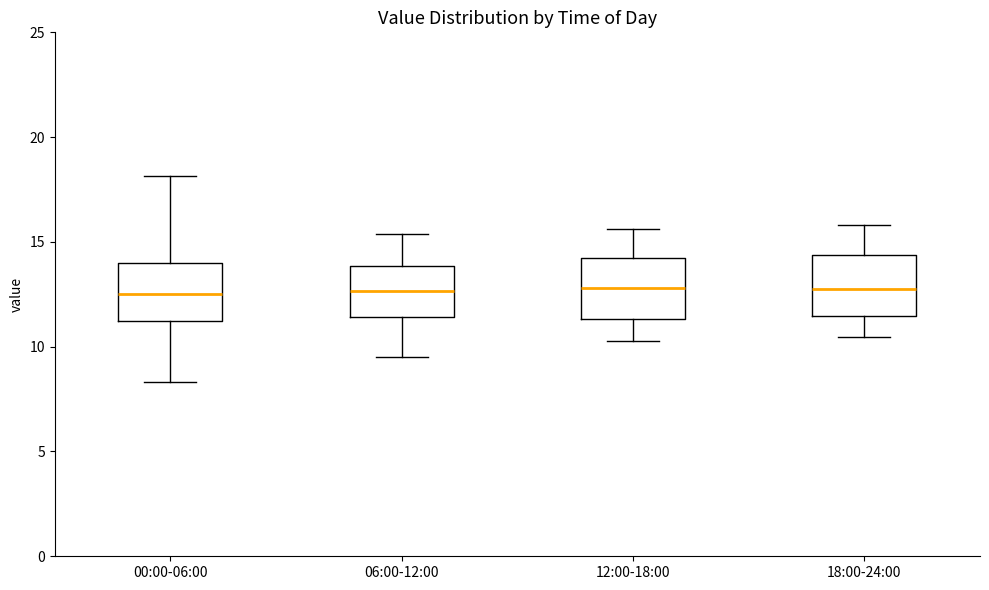

Reading left to right, read every box against the y-axis: the position of its median line, the range the box covers, and the ends of its whiskers. The values are not printed on the chart, so give them approximately, as read against the axis.

00:00-06:00: median 12.5, box 11.0 to 14.0, whiskers 8.5 to 18.0
06:00-12:00: median 12.5, box 11.5 to 14.0, whiskers 9.5 to 15.5
12:00-18:00: median 13.0, box 11.5 to 14.0, whiskers 10.5 to 15.5
18:00-24:00: median 13.0, box 11.5 to 14.5, whiskers 10.5 to 16.0